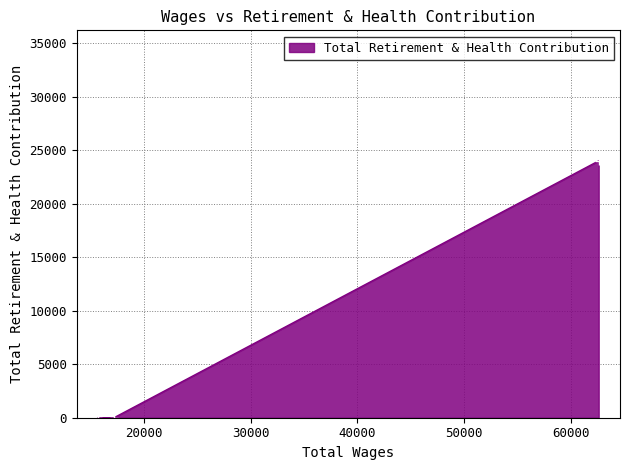

How many lines are shown in the chart?

1